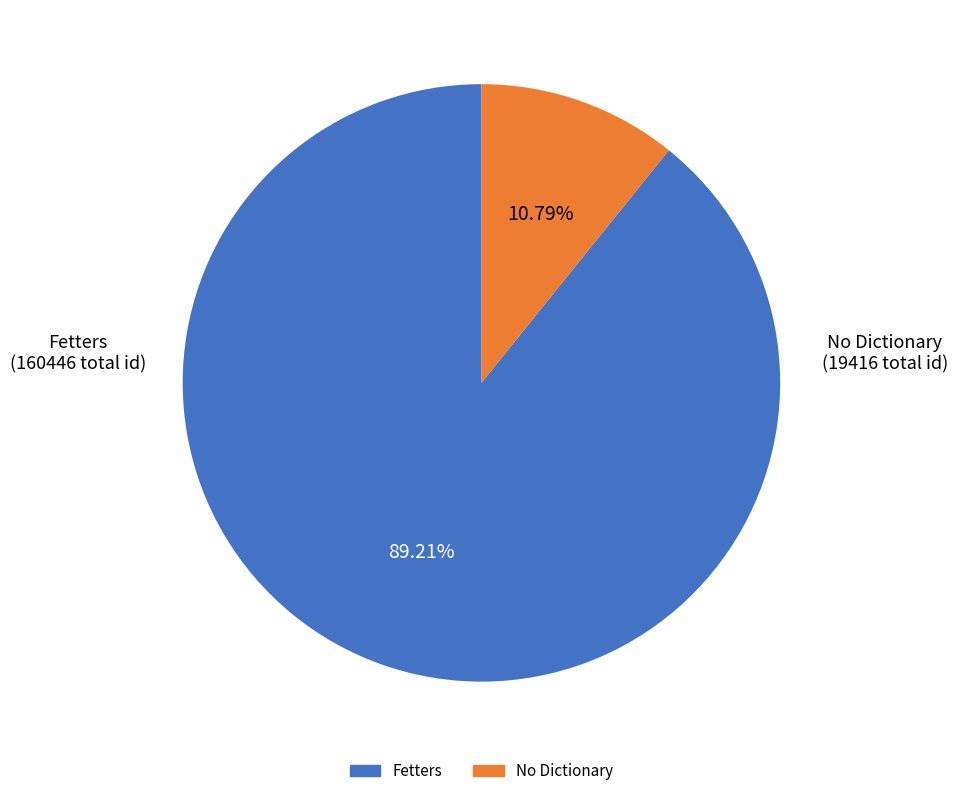

Is there a majority slice in this chart?

Yes